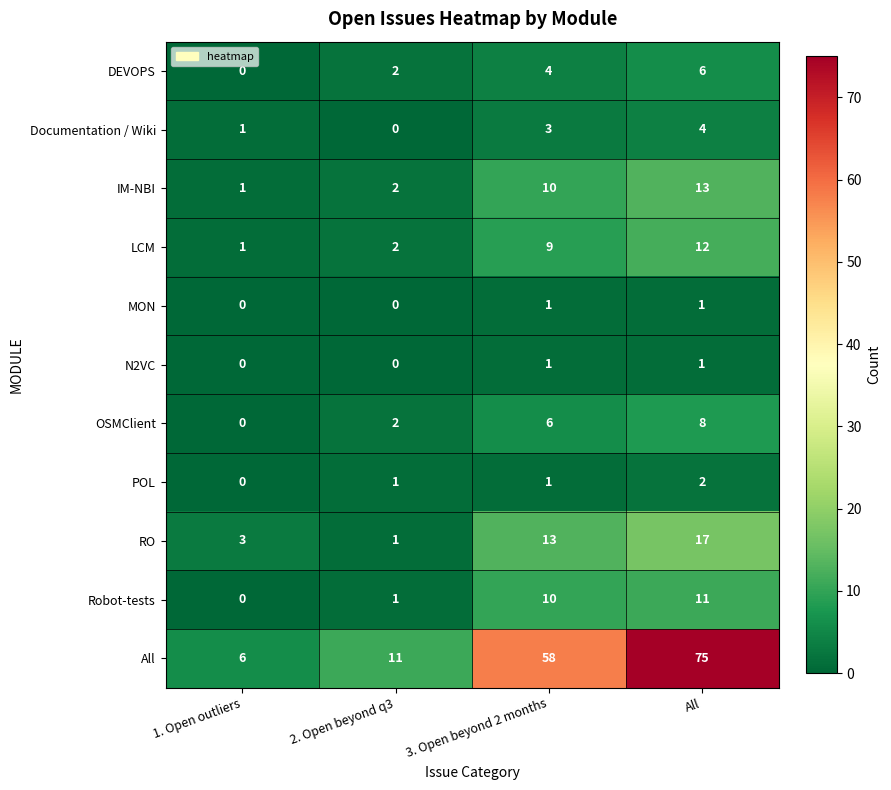

Between 1. Open outliers and All, which series saw the biggest shift?

All